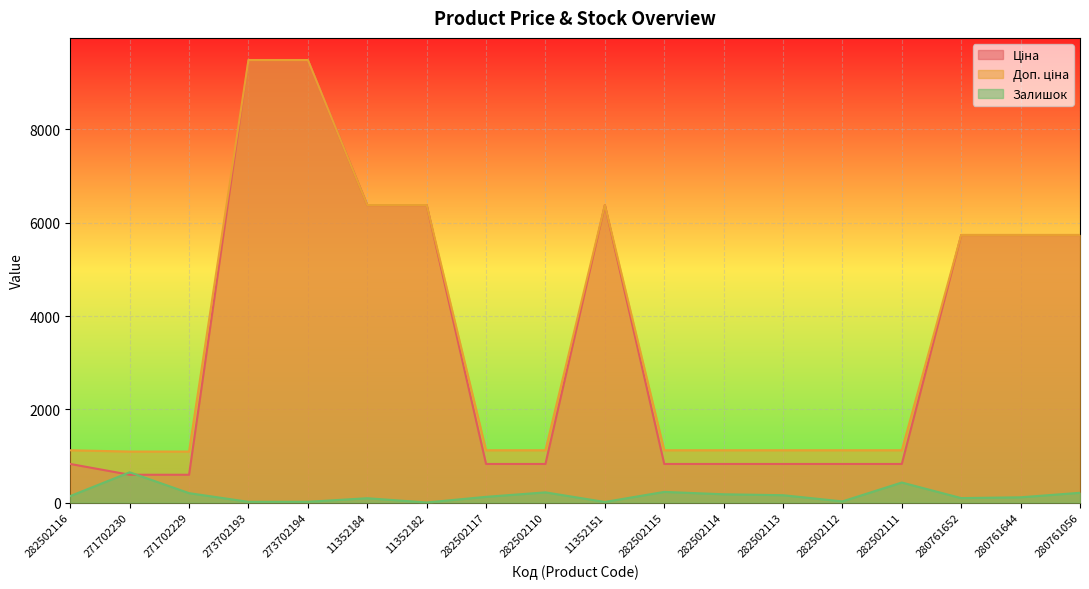

Which series changed the most between 282502117 and 282502111?

Залишок